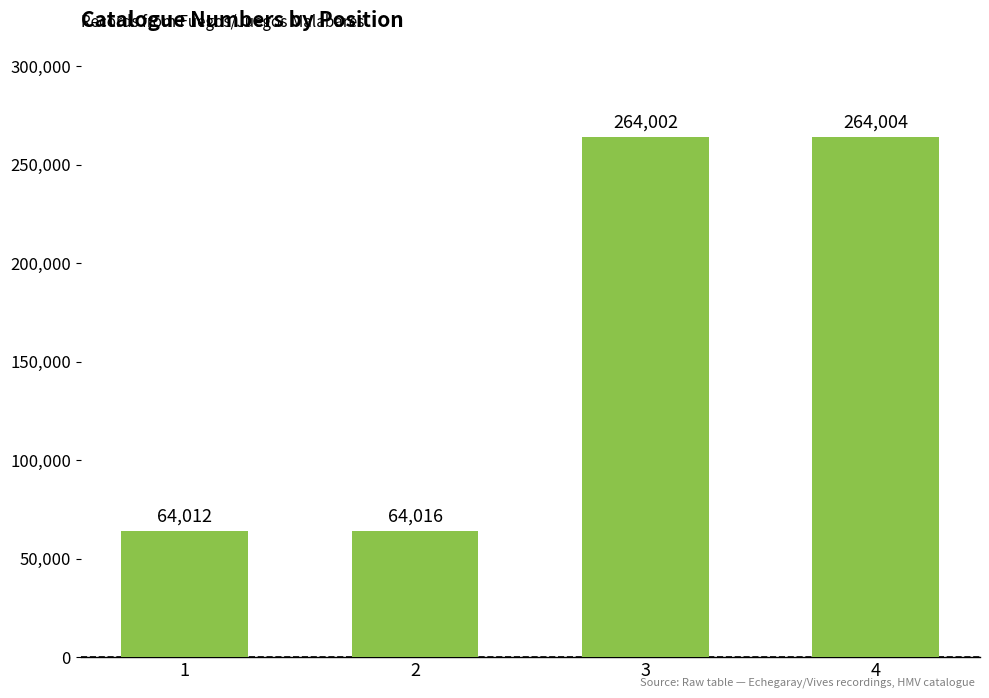

At which label is the value closest to 164008?

2